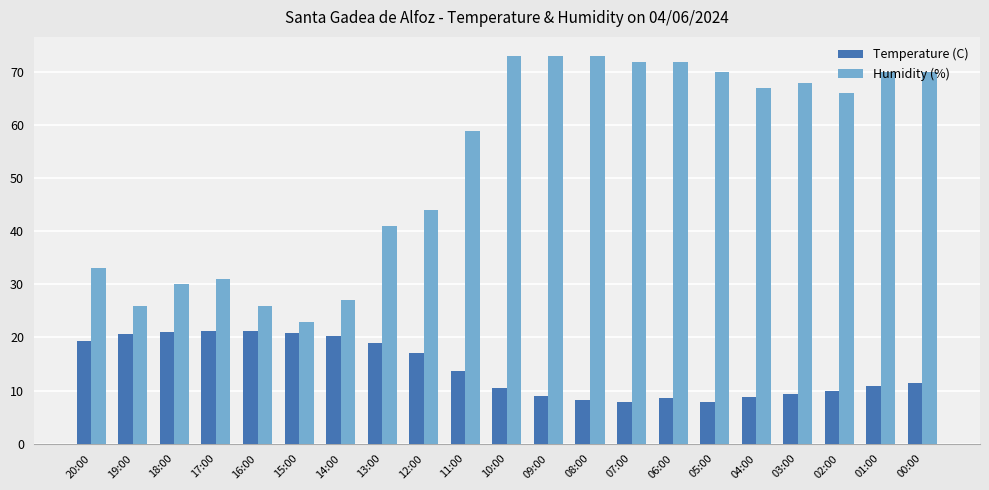

The value of Humidity (%) at 02:00 is 66.0. True or false?

True